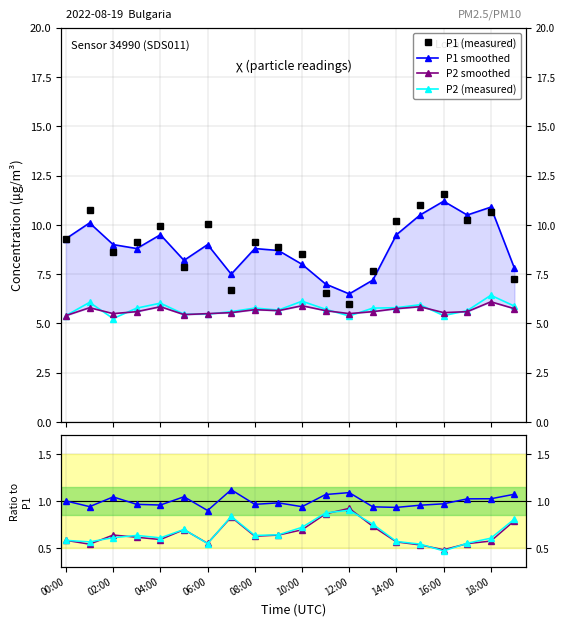

At 07:00, list the series in order from largest to smallest.

P1_smooth, P1, P2, P2_smooth